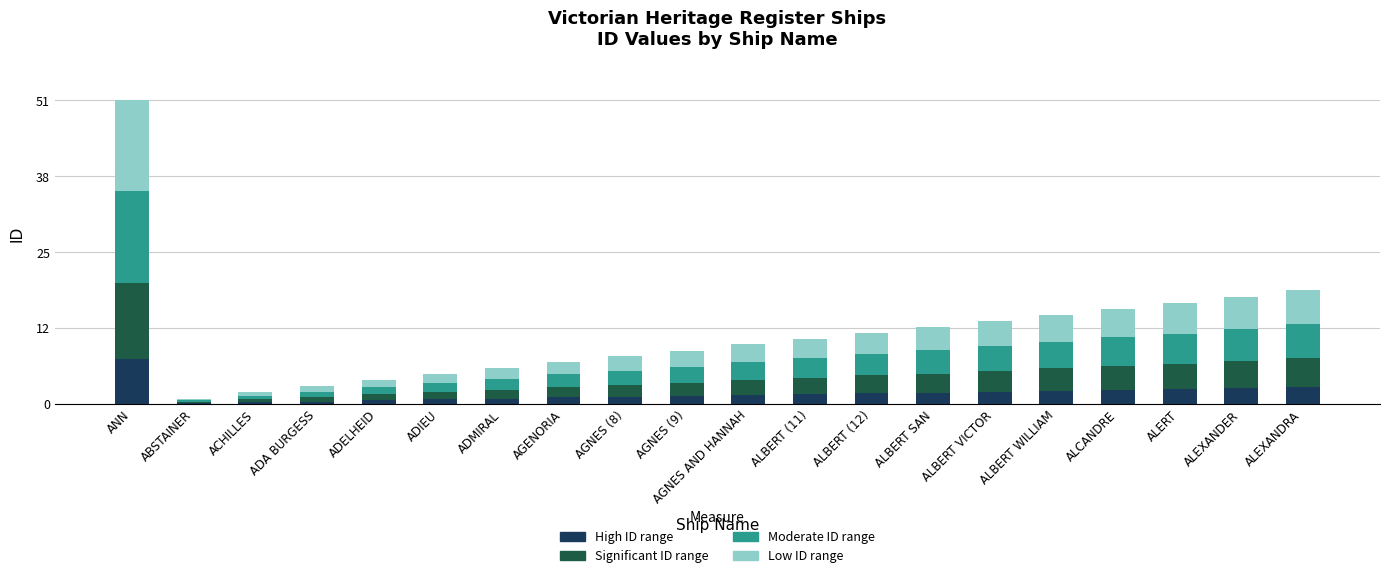

What are all the series names shown in the legend?

High ID range, Significant ID range, Moderate ID range, Low ID range